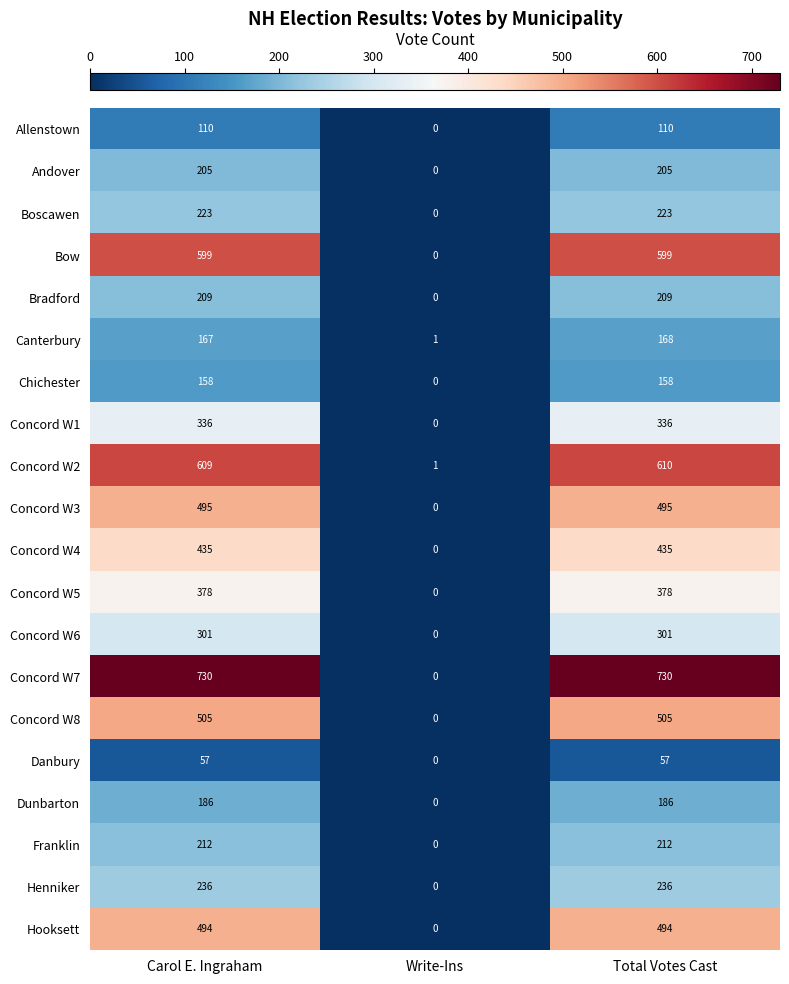

List the series in order of their peak value, lowest first.

Danbury, Allenstown, Chichester, Canterbury, Dunbarton, Andover, Bradford, Franklin, Boscawen, Henniker, Concord W6, Concord W1, Concord W5, Concord W4, Hooksett, Concord W3, Concord W8, Bow, Concord W2, Concord W7